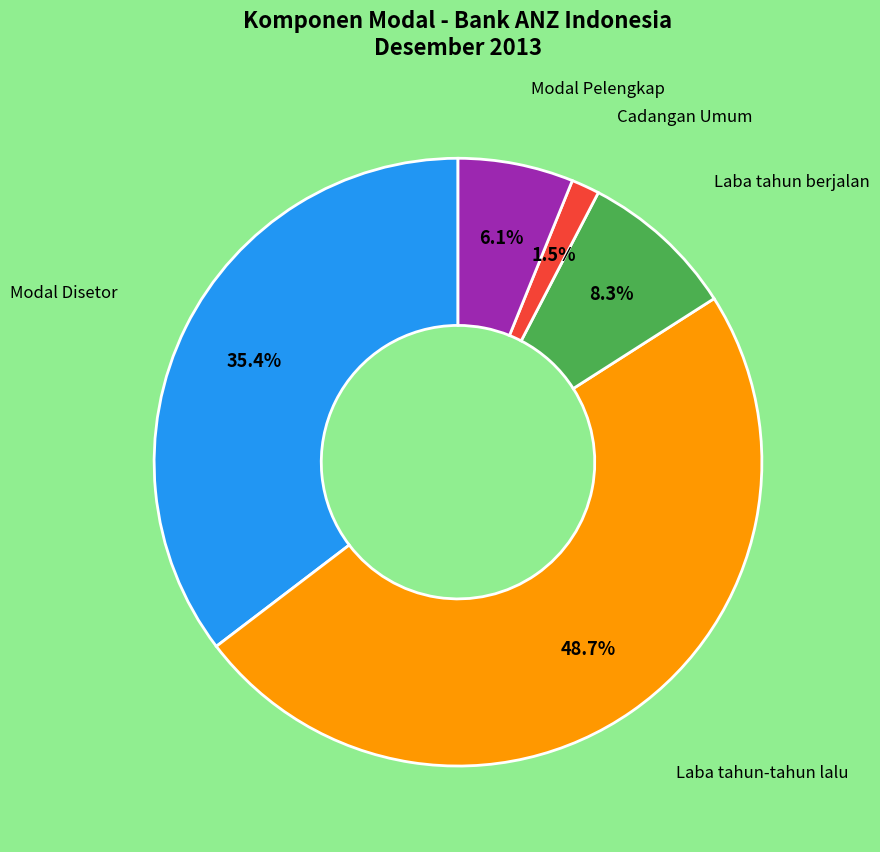

Does any single category account for the majority?

No